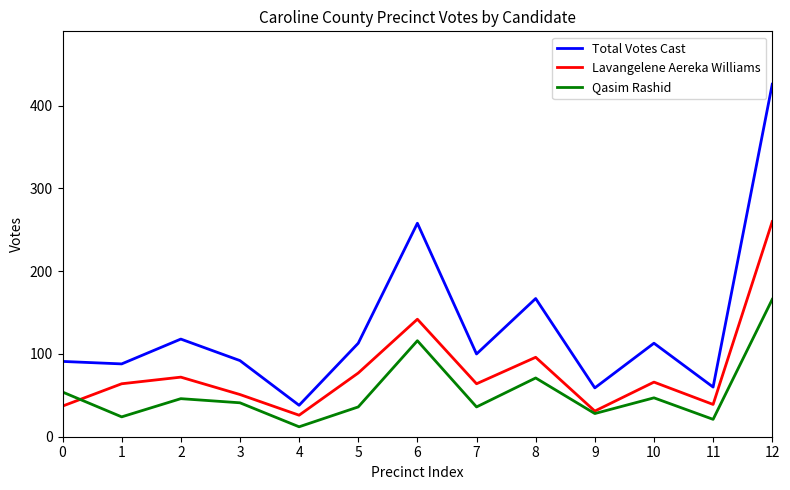

True or false: Lavangelene Aereka Williams has a value of 26 at 4.

True